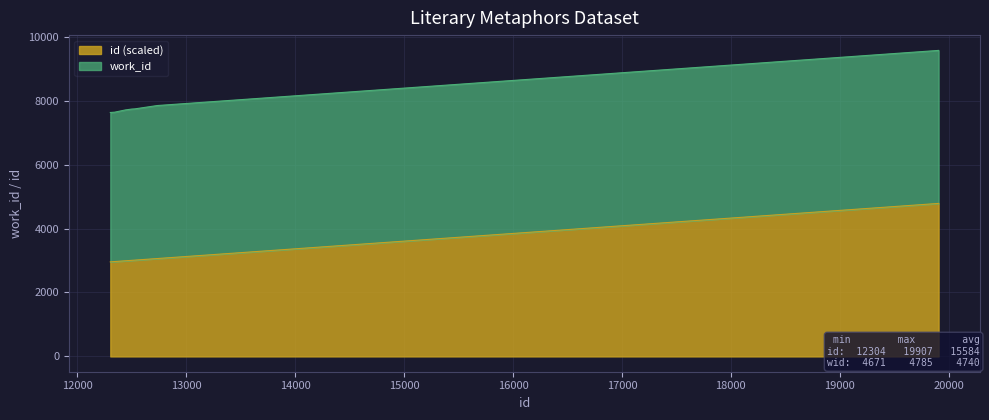

Reading left to right, what are all the values shown in this chart?

2957.5	2966.9	2990.9	3004.6	3010.4	3010.6	3011.6	3061.1	4523.5	4785.0